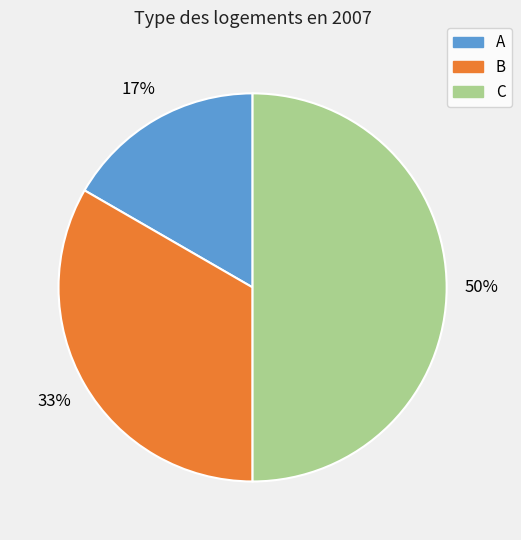

True or false: A accounts for 6% of the total.

False